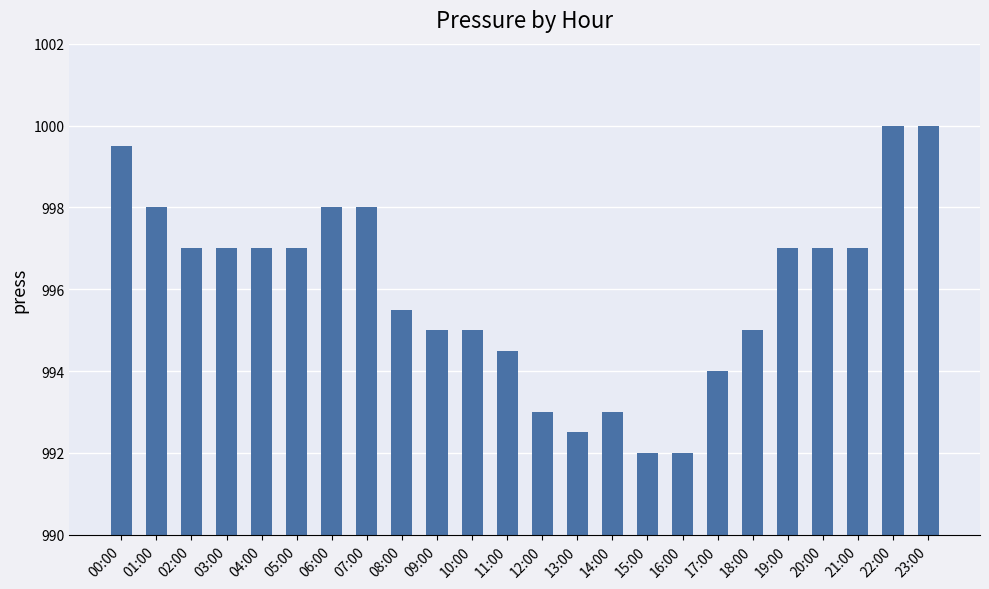

The chart shows a value of 998.0 at 06:00. True or false?

True